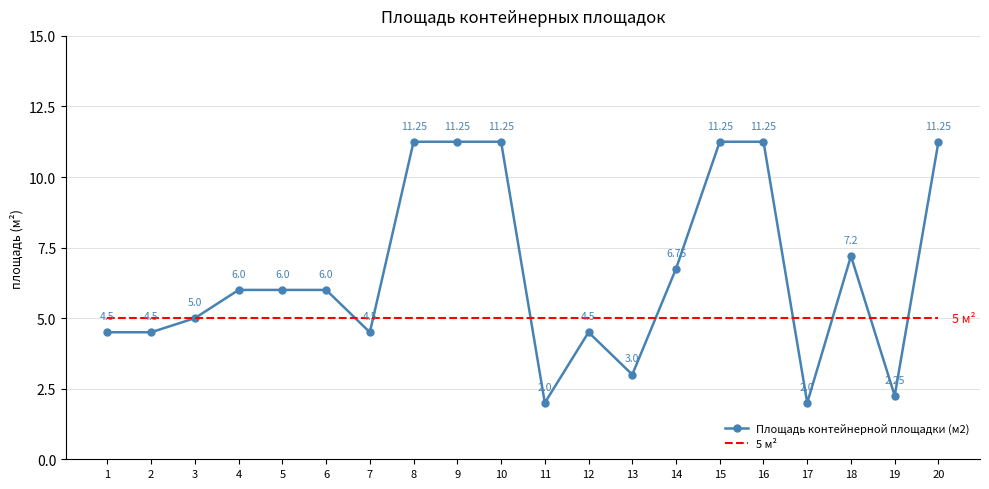

Is the value of Площадь контейнерной площадки (м2) at 9 greater than the value of 5 м² at 6?

Yes